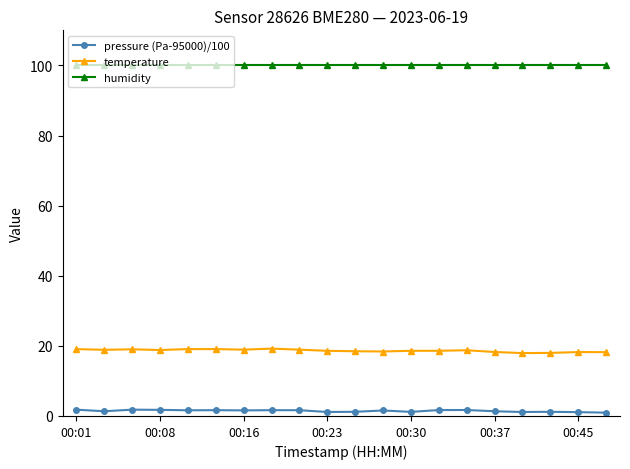

What is the value of the temperature point at the 13th from the left?

18.6